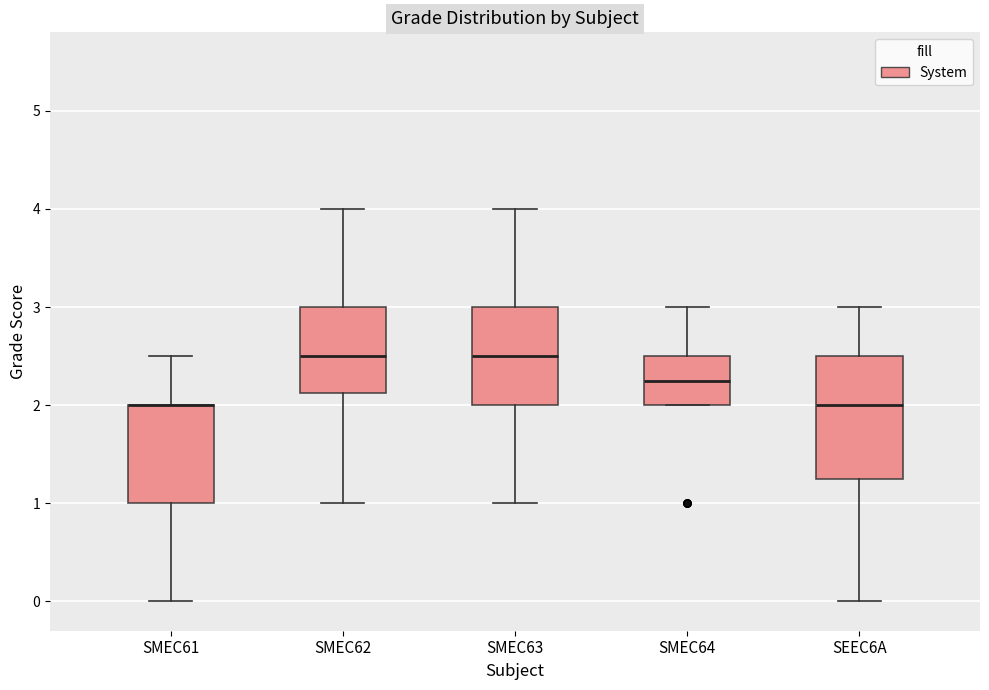

Reading left to right, read every box against the y-axis: the position of its median line, the range the box covers, and the ends of its whiskers. The values are not printed on the chart, so give them approximately, as read against the axis.

SMEC61: median 2.0 (drawn on the box's upper edge), box 1.0 to 2.0, whiskers 0.0 to 2.5
SMEC62: median 2.5, box 2.1 to 3.0, whiskers 1.0 to 4.0
SMEC63: median 2.5, box 2.0 to 3.0, whiskers 1.0 to 4.0
SMEC64: median 2.3, box 2.0 to 2.5, whiskers 2.0 to 3.0
SEEC6A: median 2.0, box 1.3 to 2.5, whiskers 0.0 to 3.0